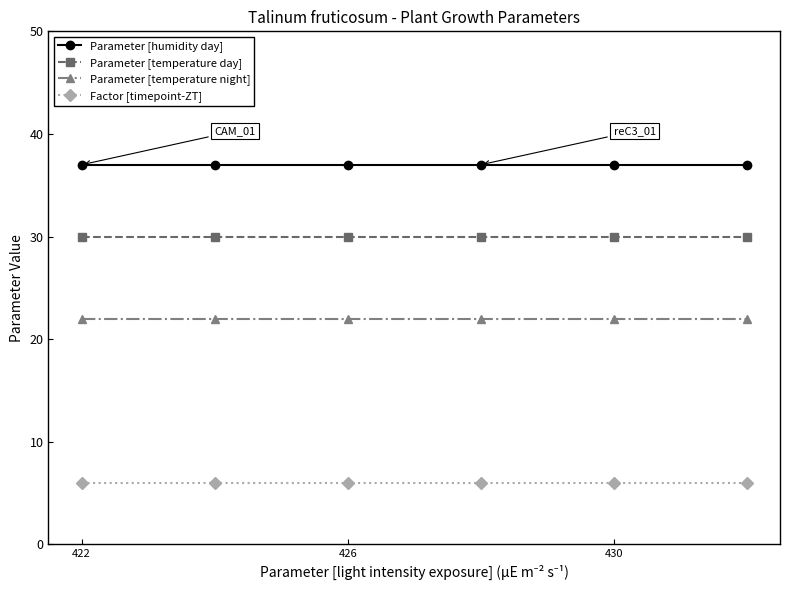

True or false: Parameter [temperature day] and Parameter [temperature night] intersect in this chart.

False